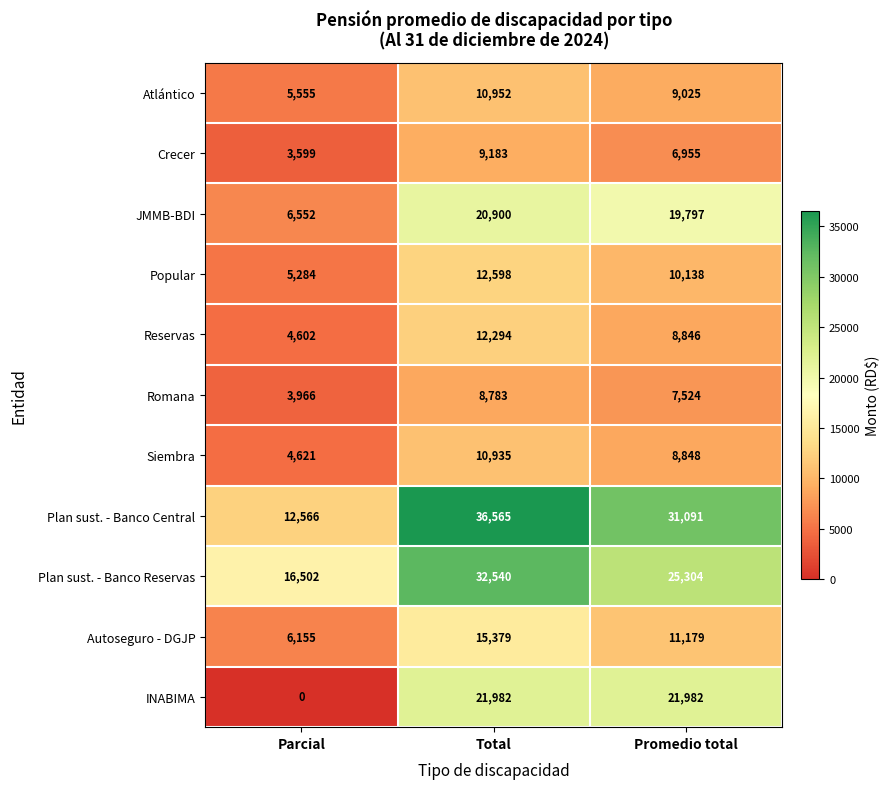

What is the maximum value shown in the chart?

36565